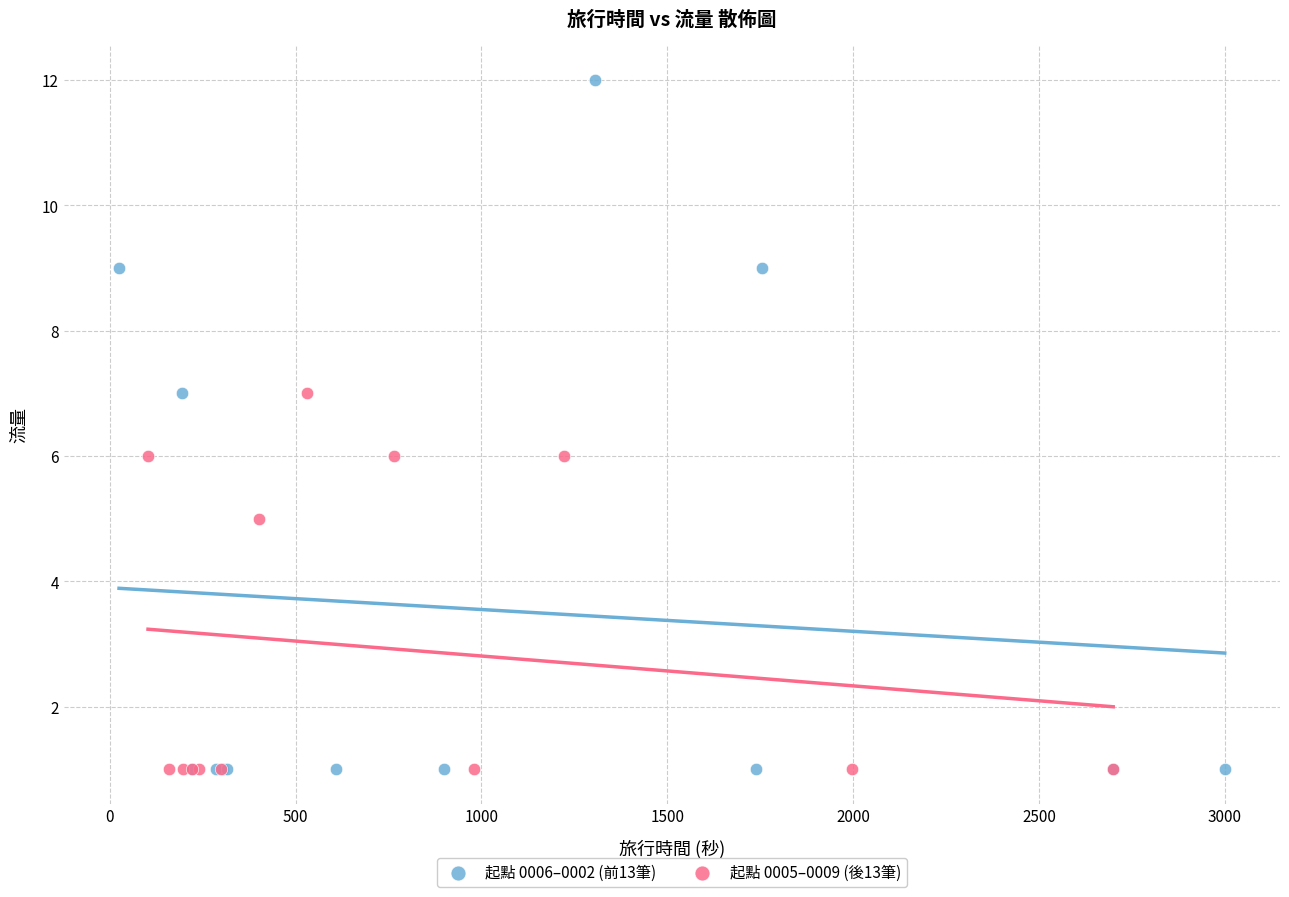

Which series reaches the maximum Y coordinate?

起點 0006–0002 (前13筆)